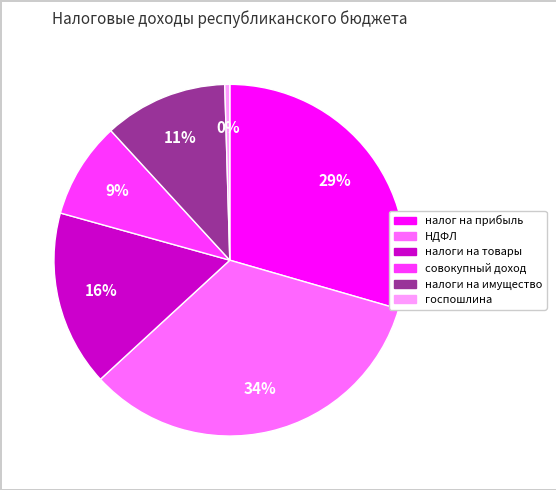

What percentage is the НДФЛ slice, to the nearest percent?

34%